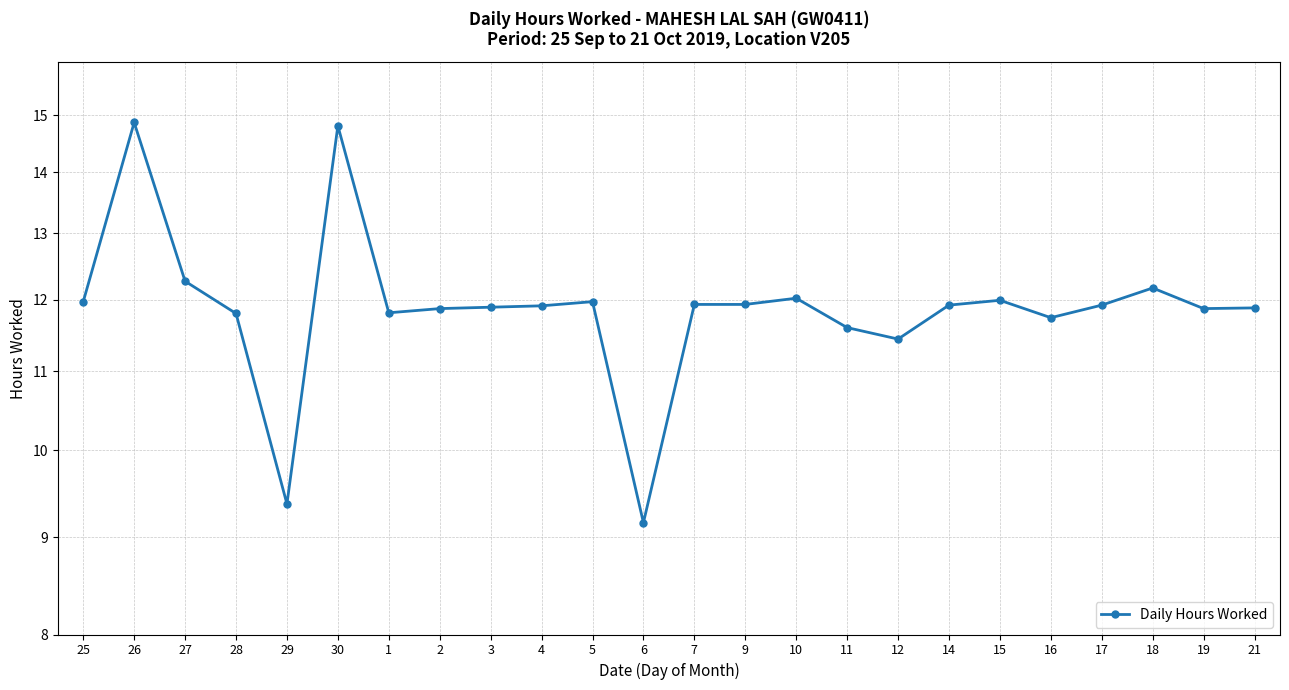

The value at 3 is 17.3. True or false?

False